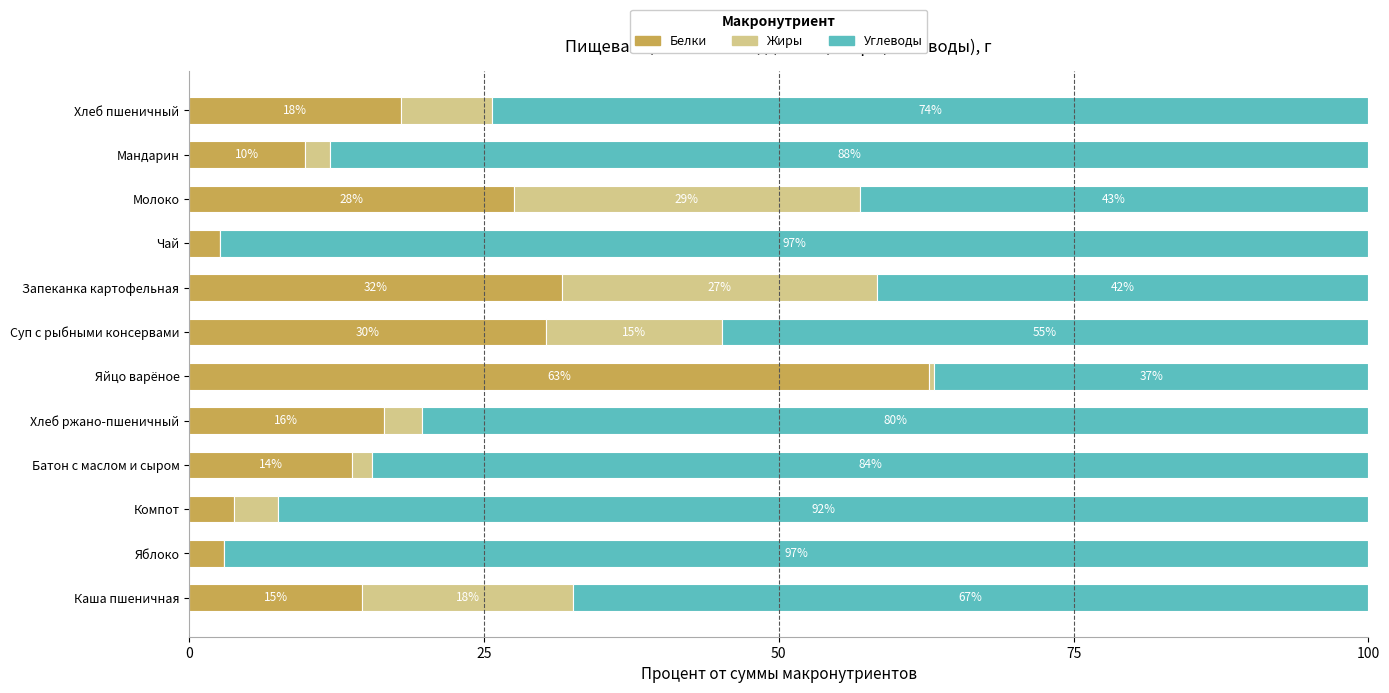

What are all the series names shown in the legend?

Белки, Жиры, Углеводы